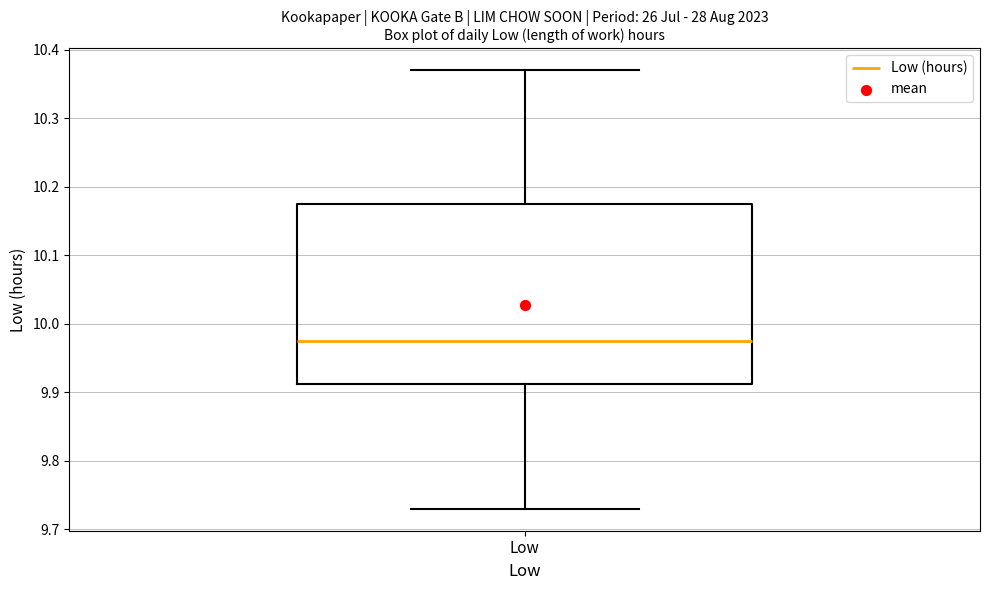

Transcribe this box plot: give where the median line is, the range the box spans, and where the two whiskers end, as read against the y-axis. The values are not printed on the chart, so give them approximately, as read against the axis.

median 9.98, box 9.91 to 10.18, whiskers 9.73 to 10.37